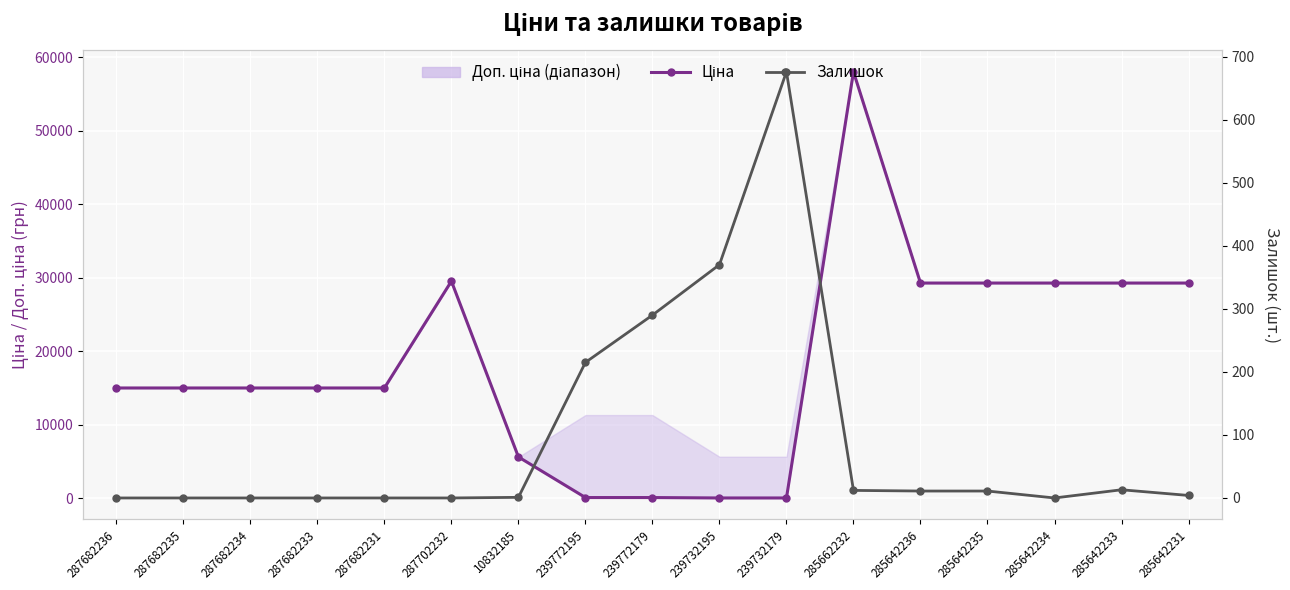

Which label corresponds to the largest value in the chart?

285662232